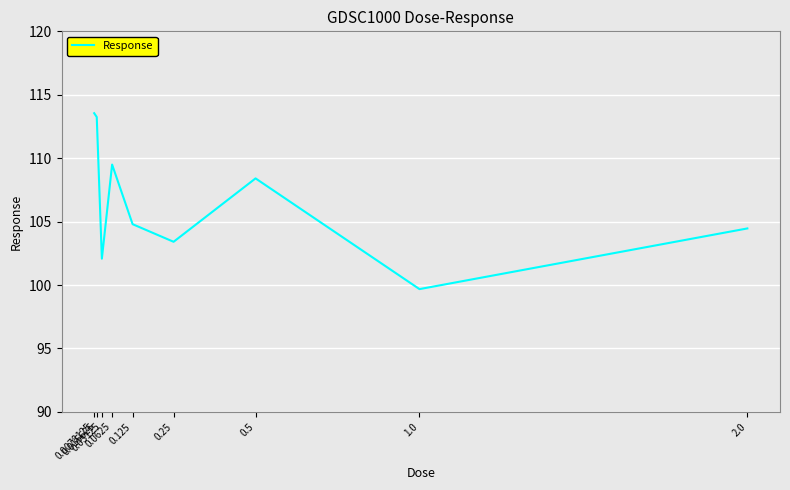

What is the difference between the maximum and minimum values?

13.9